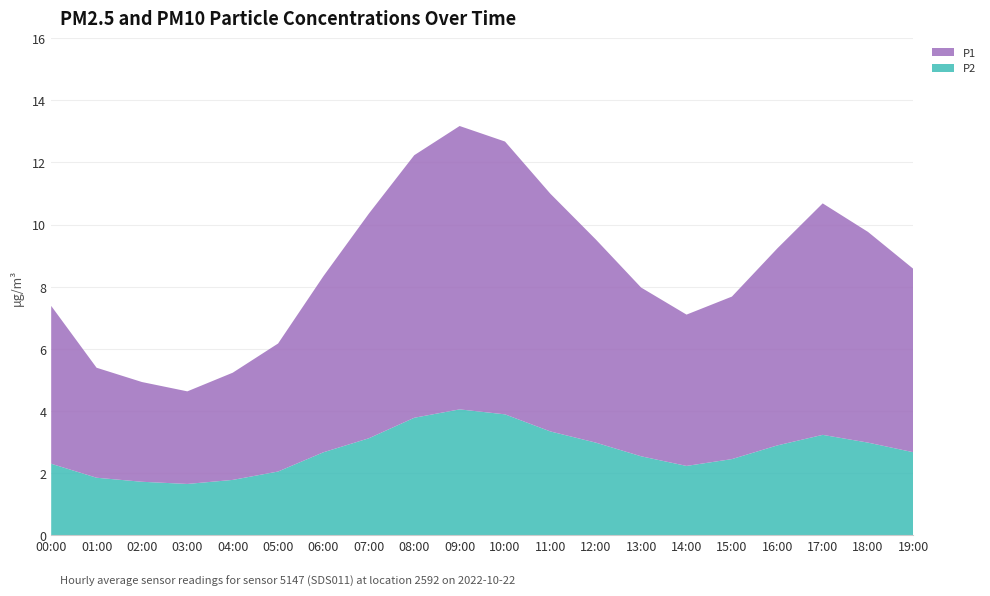

Reading left to right, list all the values displayed in this chart.

P1: 5.1	3.5	3.2	3.0	3.5	4.1	5.7	7.2	8.4	9.1	8.8	7.7	6.5	5.4	4.9	5.2	6.3	7.5	6.8	5.9
P2: 2.3	1.9	1.7	1.6	1.8	2.0	2.7	3.1	3.8	4.0	3.9	3.3	3.0	2.5	2.2	2.5	2.9	3.2	3.0	2.7